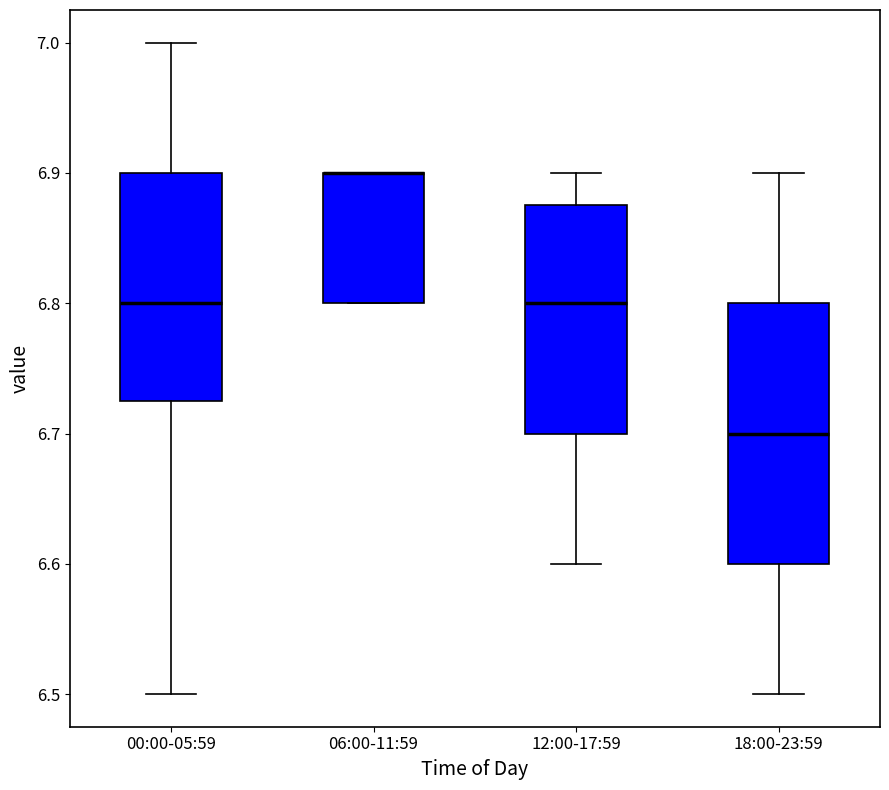

Reading left to right, read every box against the y-axis: the position of its median line, the range the box covers, and the ends of its whiskers. The values are not printed on the chart, so give them approximately, as read against the axis.

00:00-05:59: median 6.80, box 6.73 to 6.90, whiskers 6.50 to 7.00
06:00-11:59: median 6.90 (drawn on the box's upper edge), box 6.80 to 6.90, whiskers 6.80 to 6.90
12:00-17:59: median 6.80, box 6.70 to 6.88, whiskers 6.60 to 6.90
18:00-23:59: median 6.70, box 6.60 to 6.80, whiskers 6.50 to 6.90